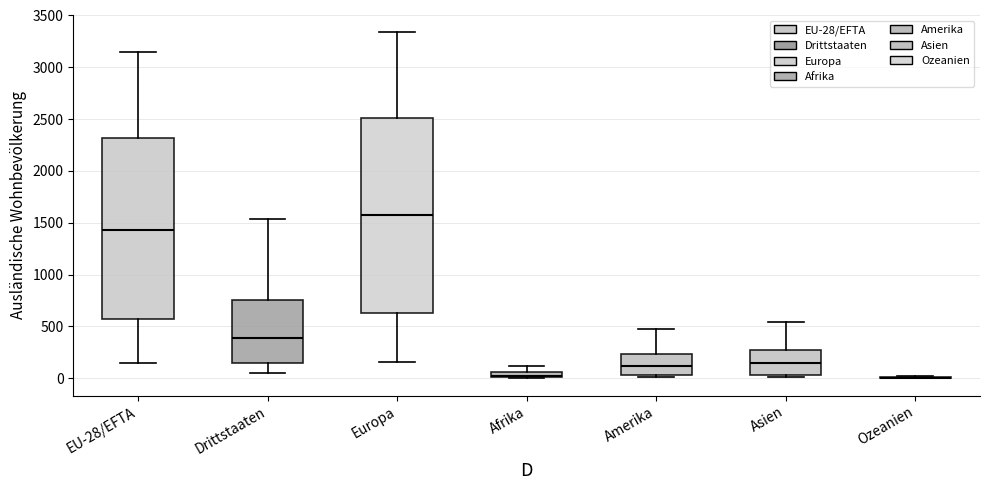

Which box is the tallest, from its lower edge to its upper edge?

Europa